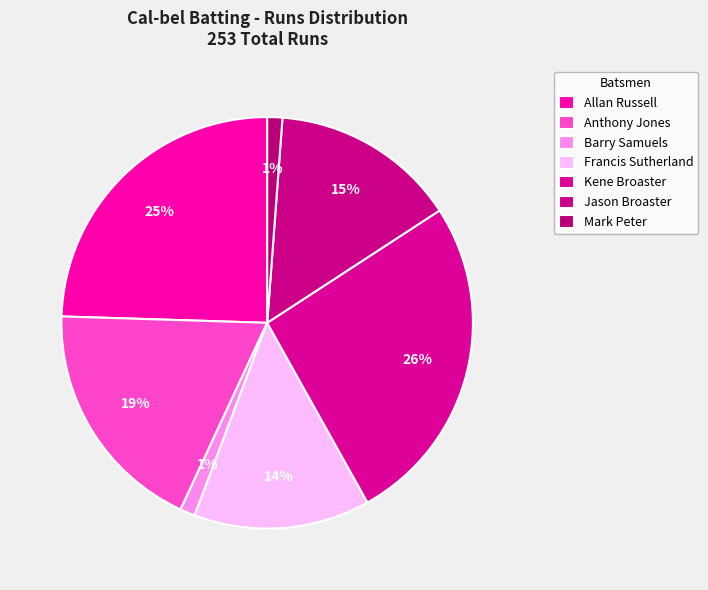

Which category has the biggest portion of the pie?

Kene Broaster